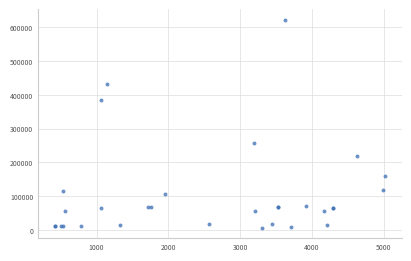

What Y value in the scatter plot is closest to 314687?

258462